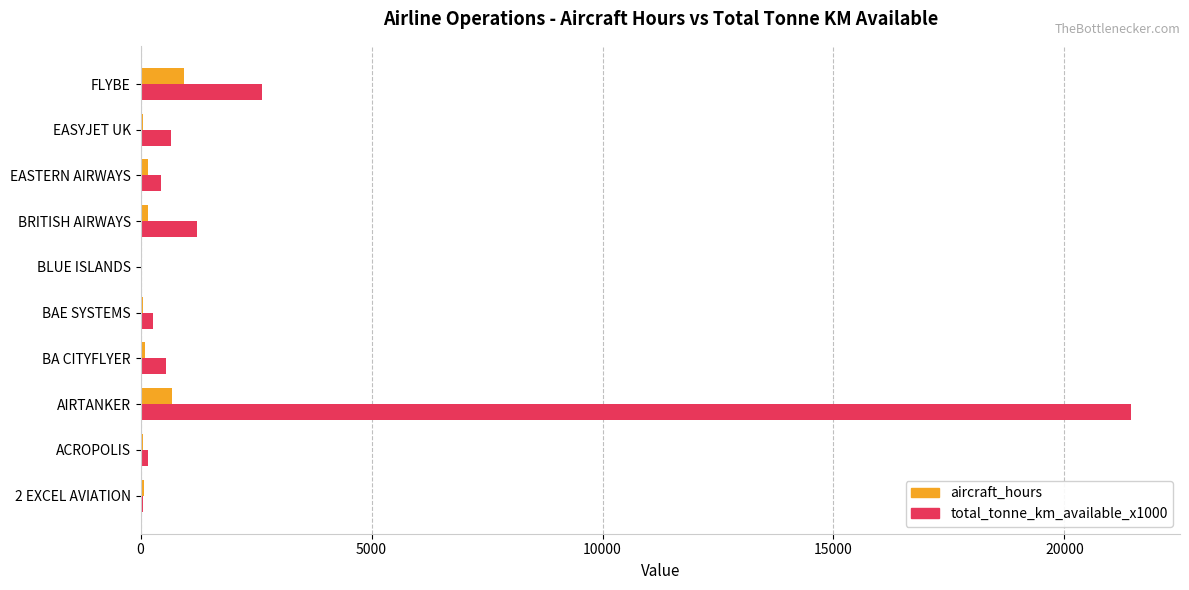

What is the sum of all total_tonne_km_available_x1000 values?

27412.0